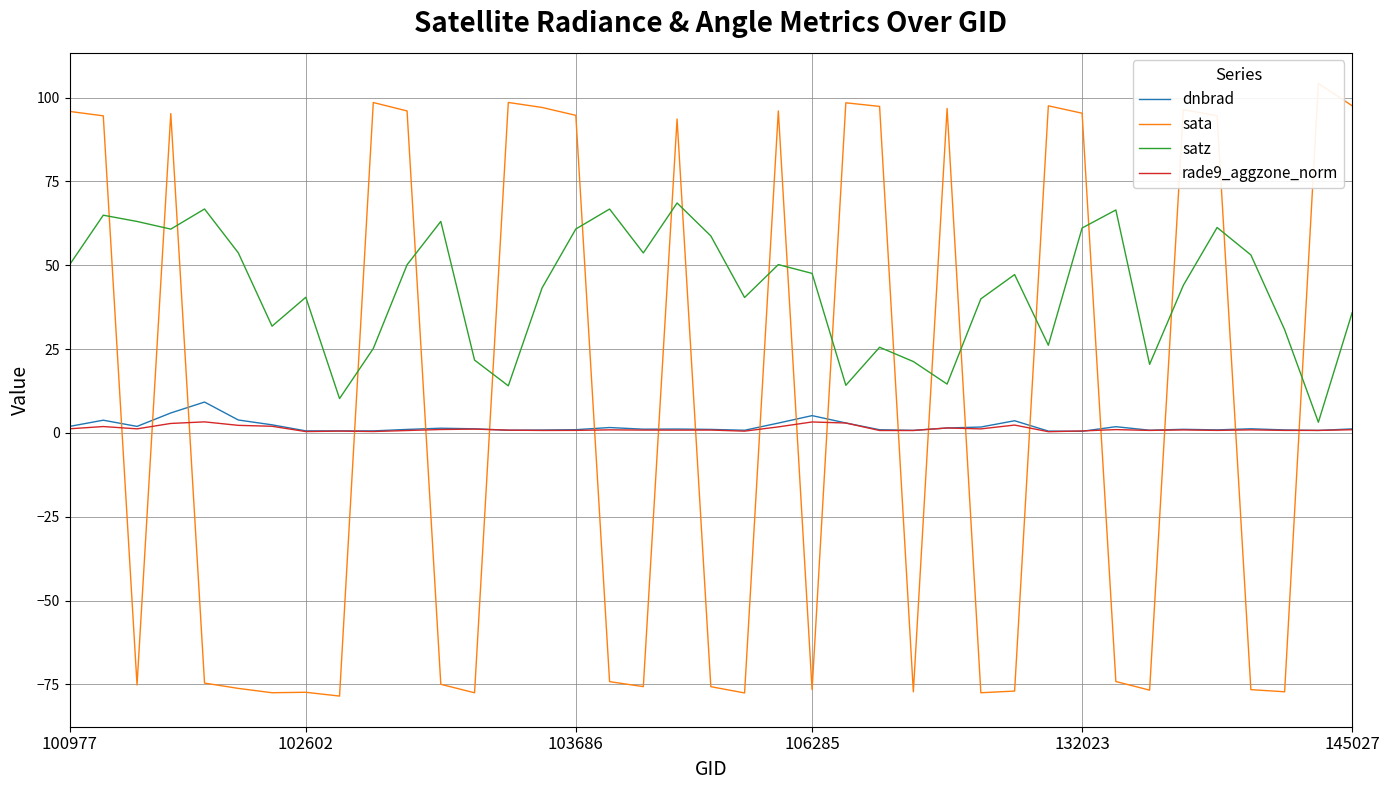

Rank the categories by dnbrad value from lowest to highest.

30, 29, 9, 8, 7, 37, 25, 20, 13, 32, 14, 36, 34, 24, 15, 10, 19, 33, 17, 18, 38, 35, 12, 11, 26, 16, 27, 31, 100977, 103686, 6, 21, 23, 28, 102602, 145027, 22, 106285, 132023